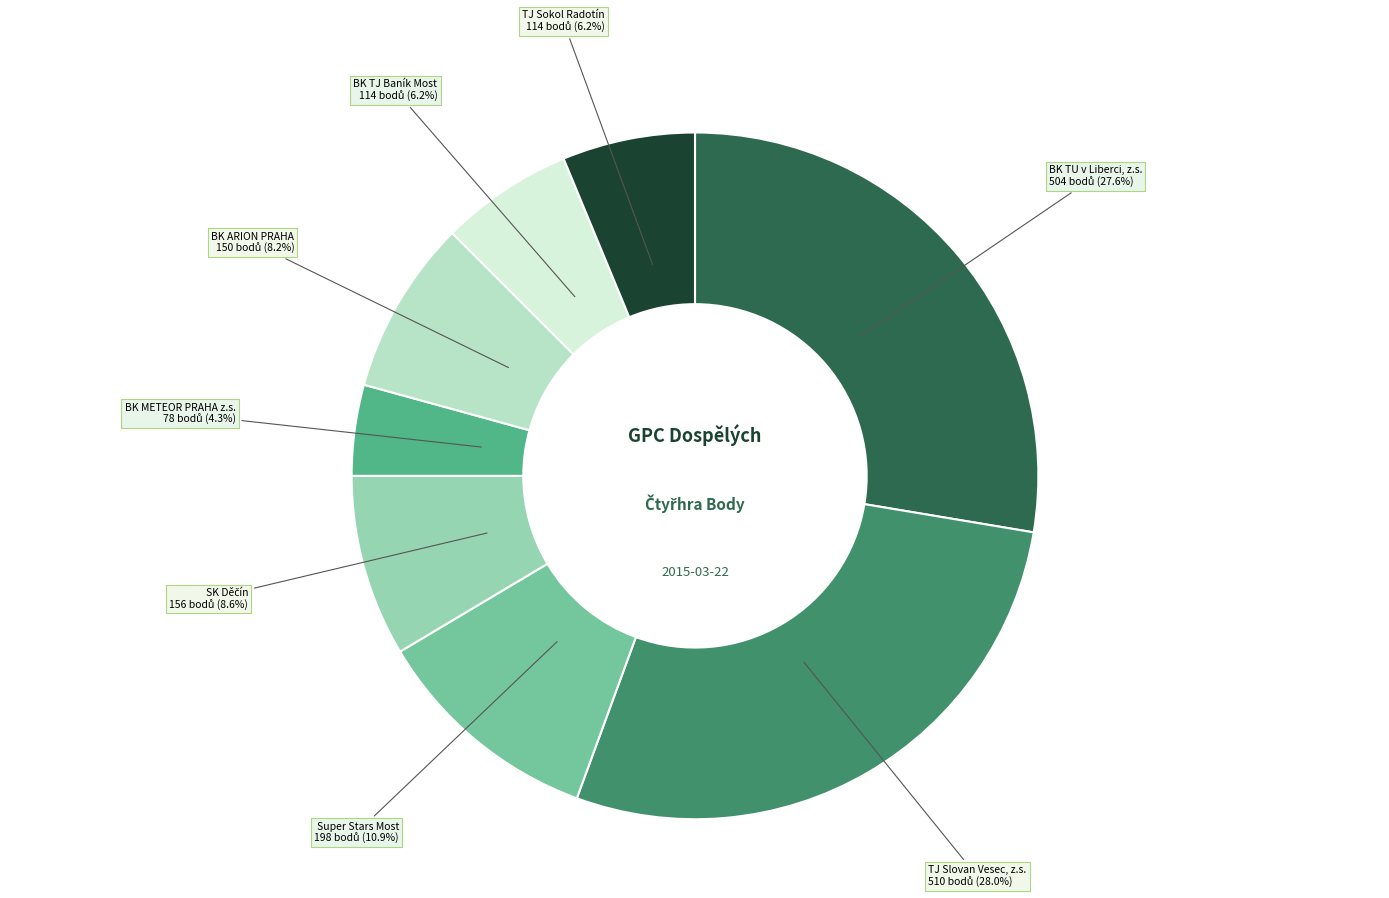

Is there a majority slice in this chart?

No